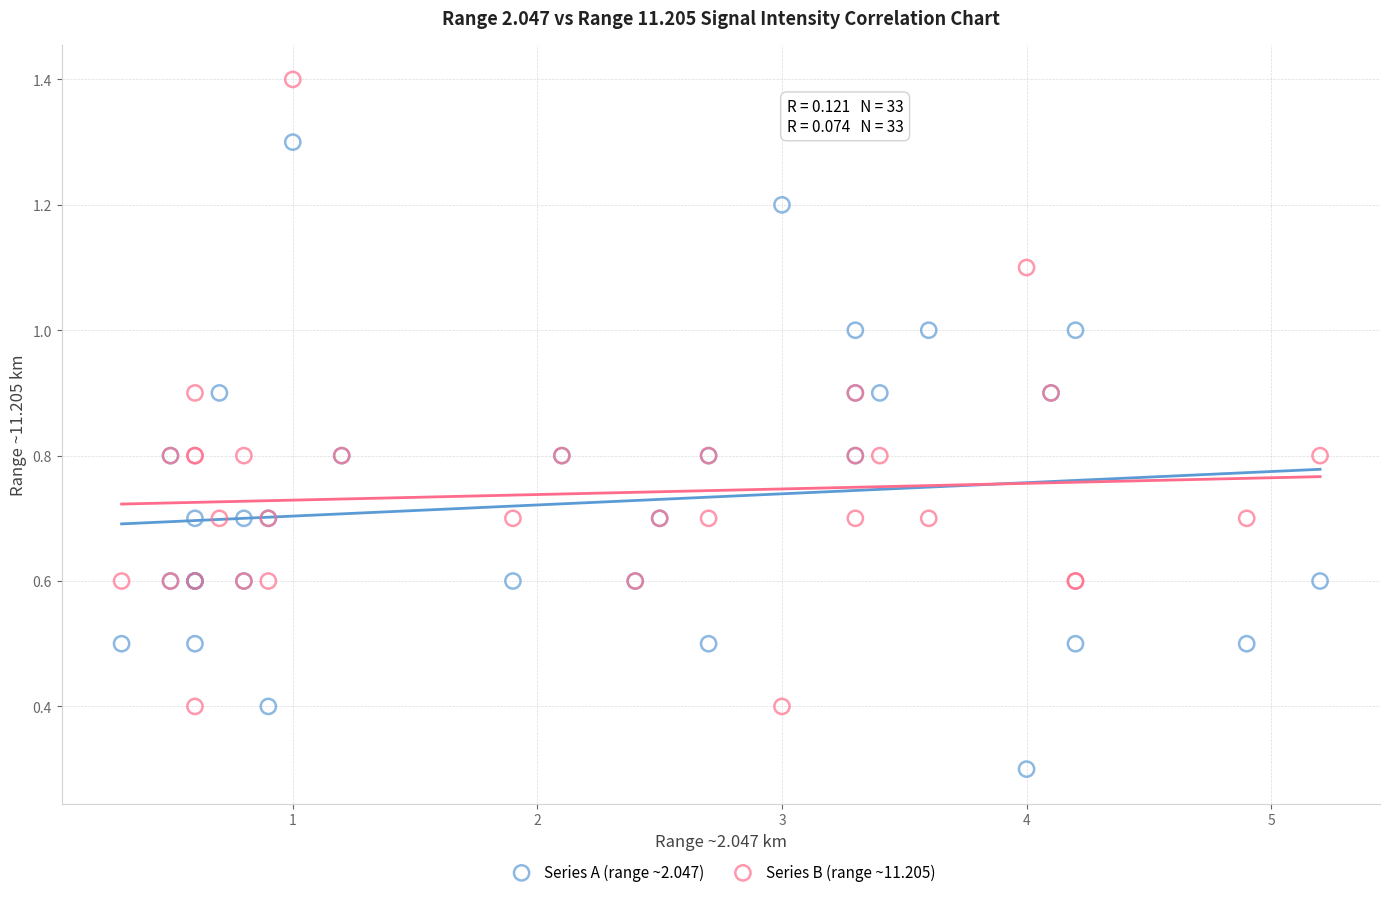

What are all the series names shown in the legend?

Series A (range ~2.047), Series B (range ~11.205)